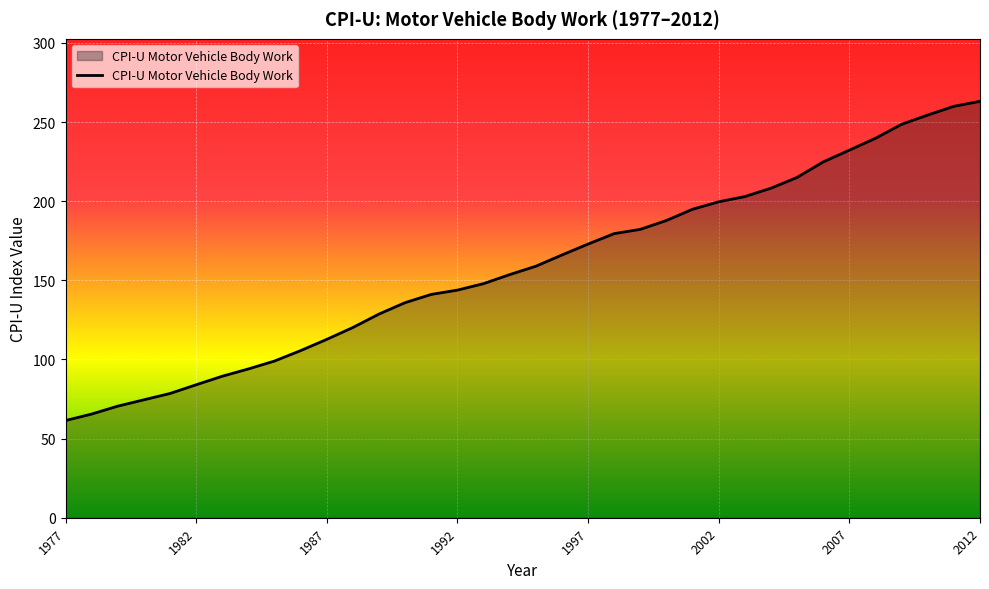

What is the difference between the maximum and minimum values?

201.7